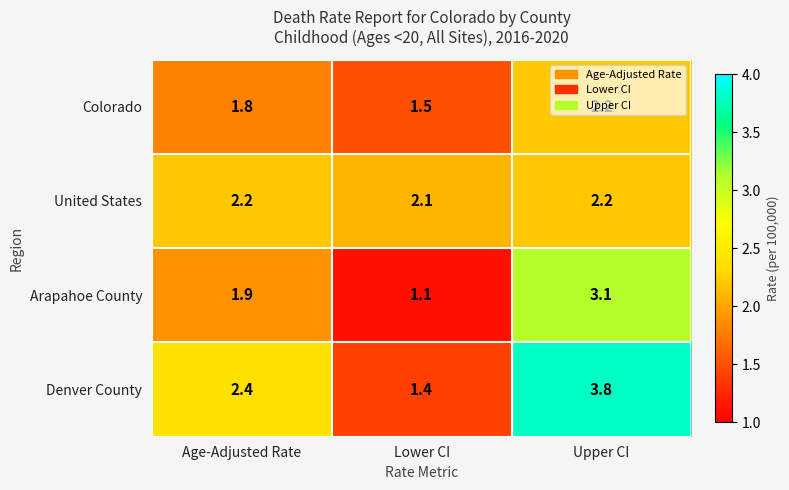

Rank the series at Lower CI from lowest to highest value.

Arapahoe County, Denver County, Colorado, United States